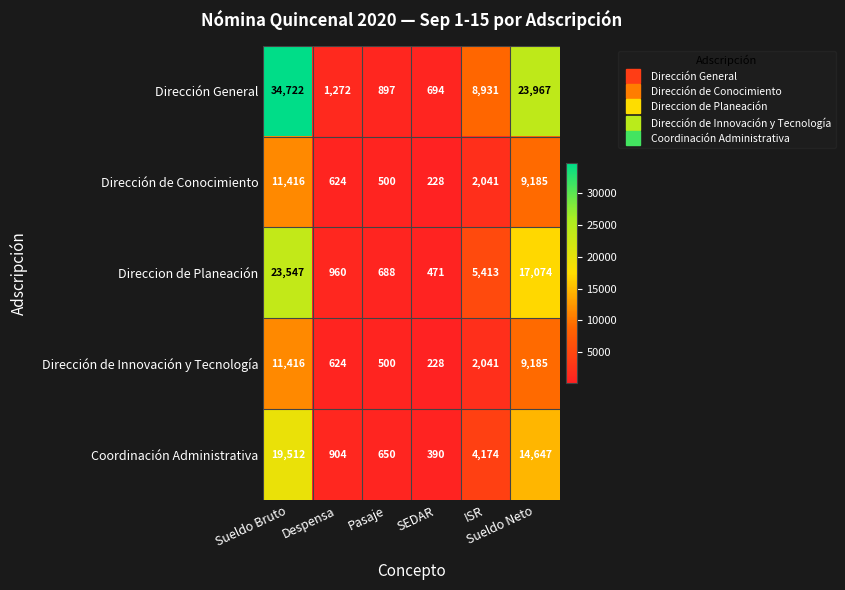

How many data points does each series have?

6